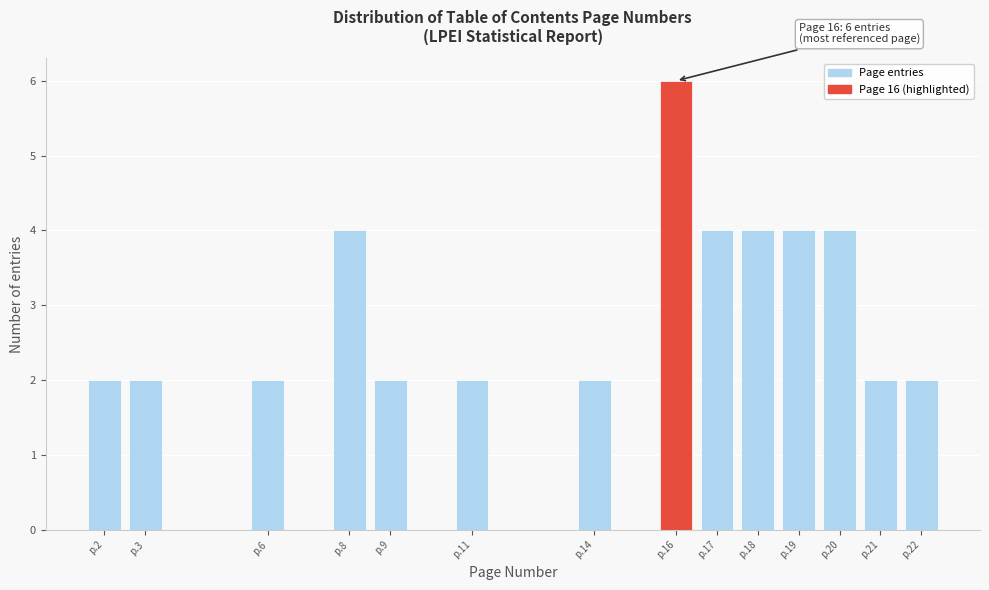

Reading left to right, what are all the values shown in this chart?

p.2=2	p.3=2	p.6=2	p.8=4	p.9=2	p.11=2	p.14=2	p.16=6	p.17=4	p.18=4	p.19=4	p.20=4	p.21=2	p.22=2